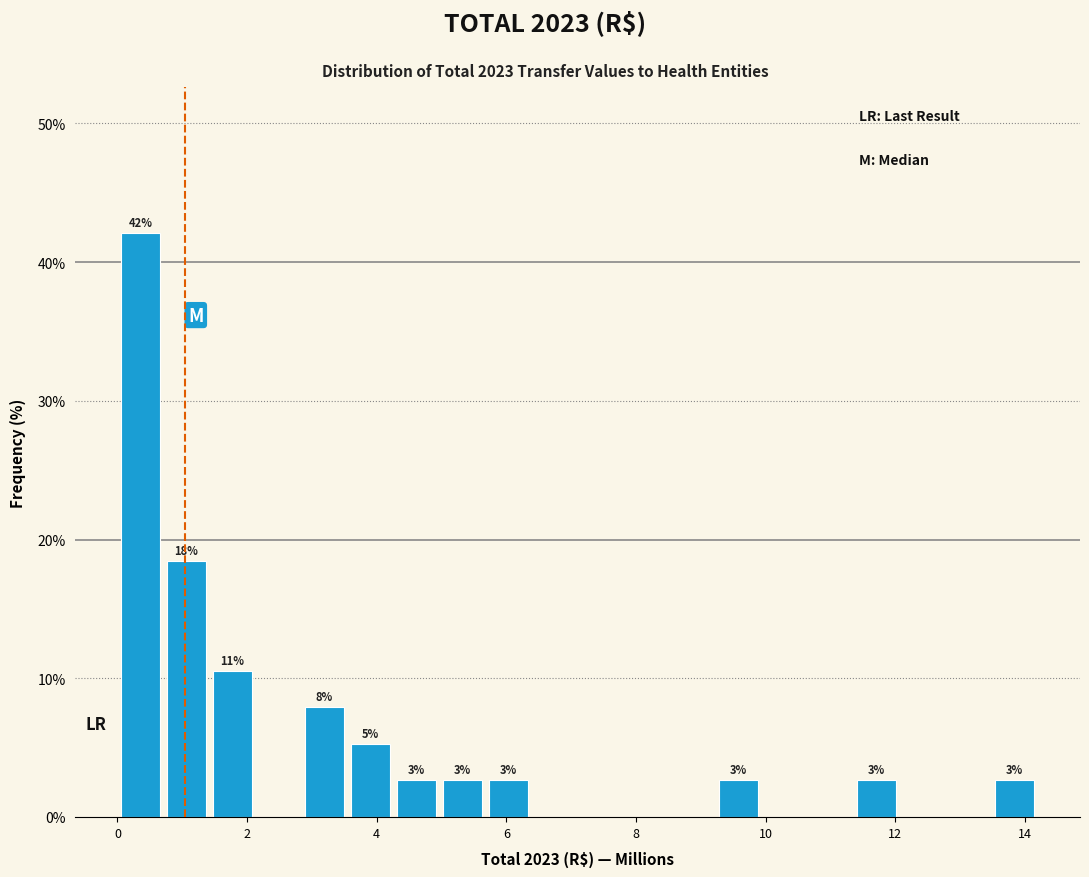

Read against the x-axis, roughly where is the centre of the tallest bar?

0.4